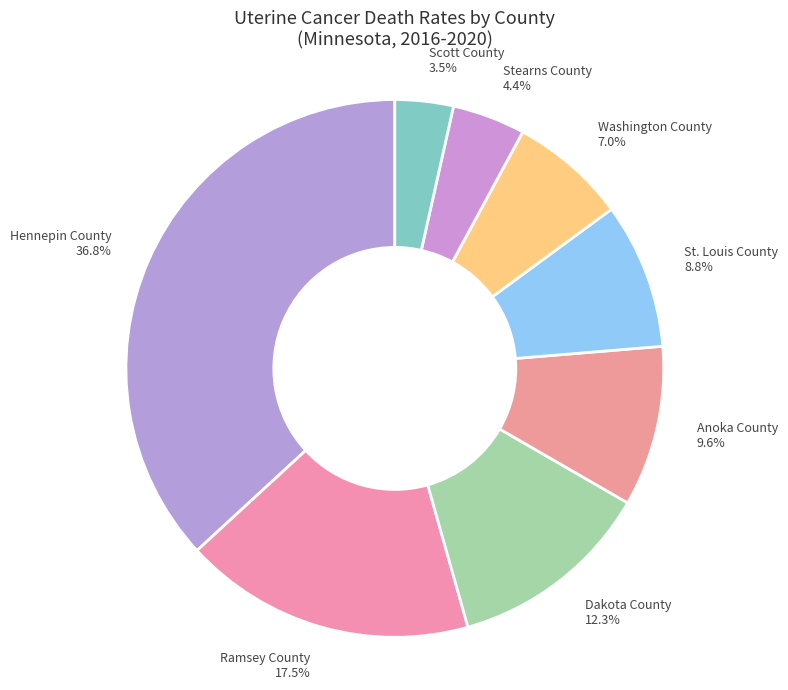

Approximately how many times larger is the value at Anoka County compared to Stearns County?

2.2